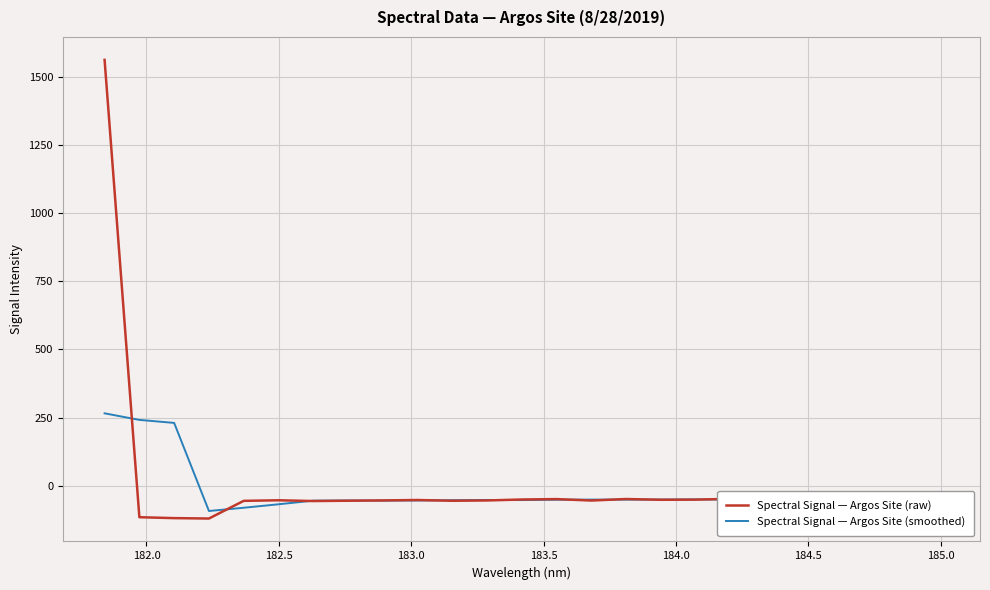

What is the maximum value for Spectral Signal — Argos Site (smoothed)?

265.5